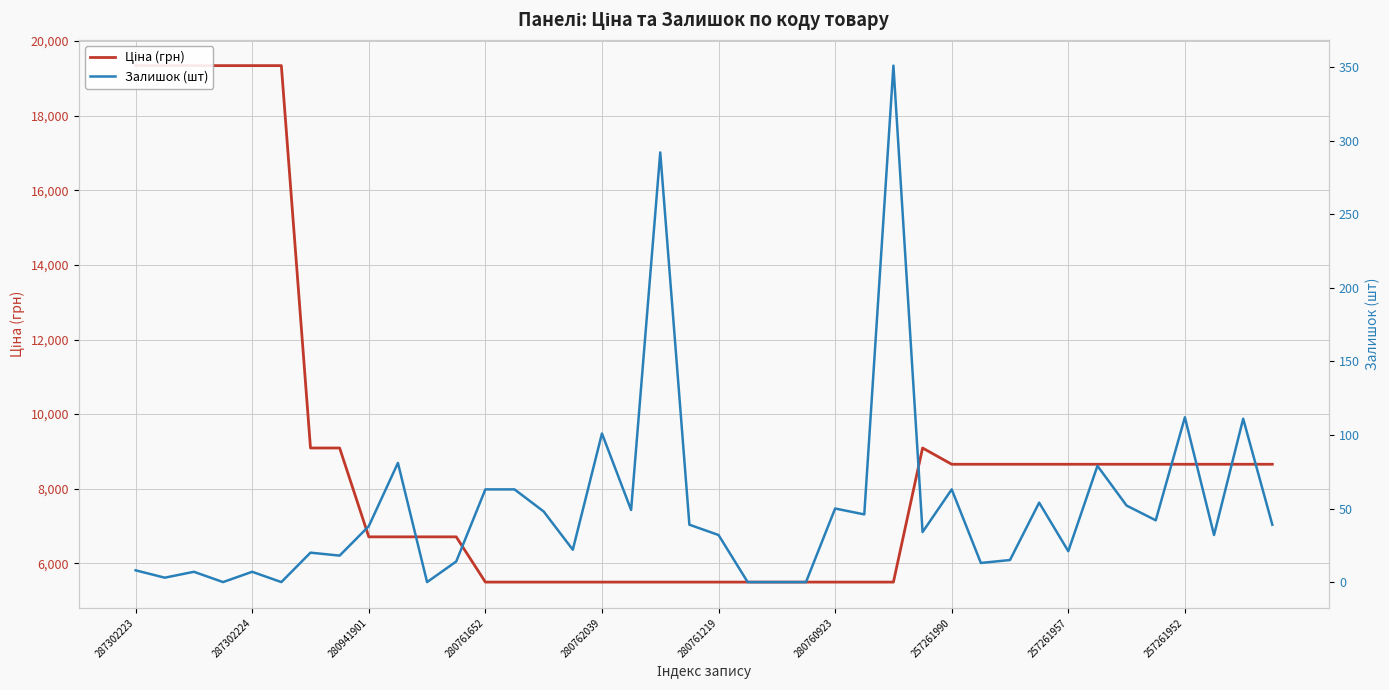

How many interior local peaks does the Залишок (шт) series have?

13